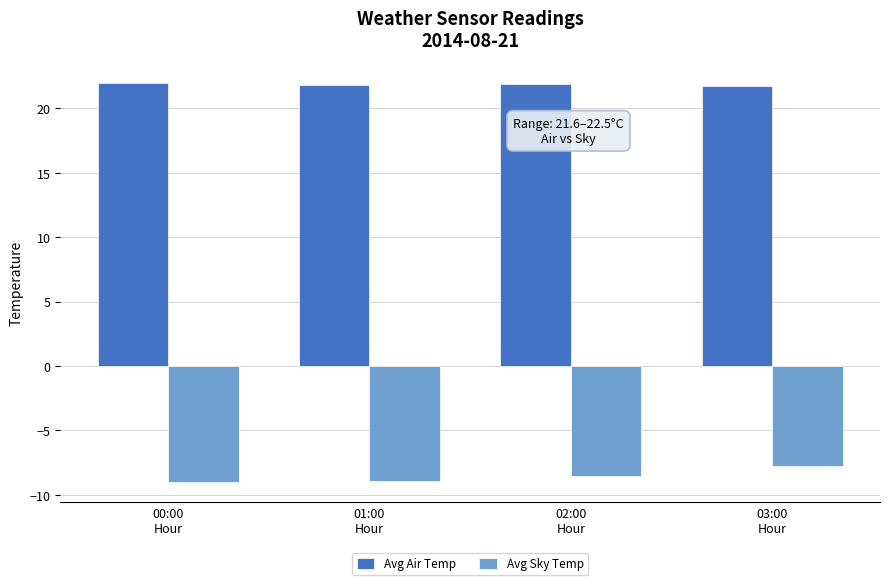

The value of Avg Sky Temp at 02:00
Hour is -8.6. True or false?

True